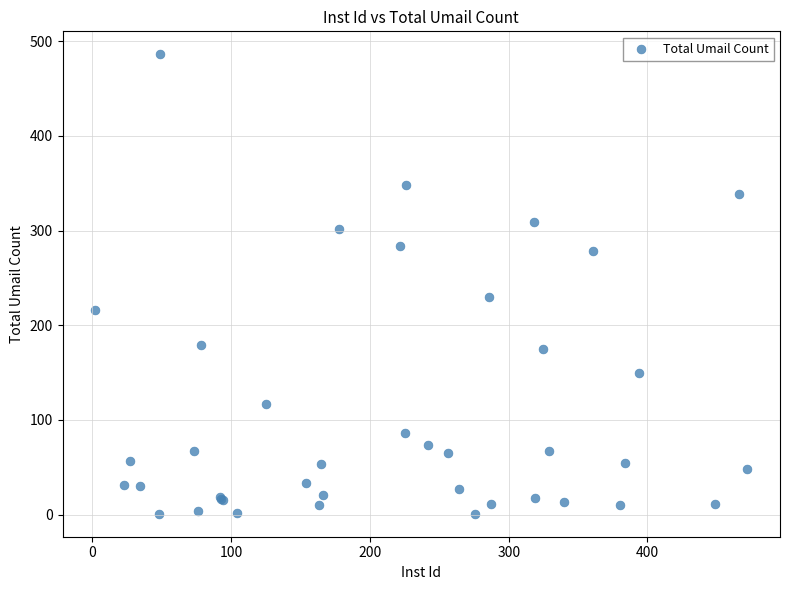

What Y value in the scatter plot is closest to 243?

230